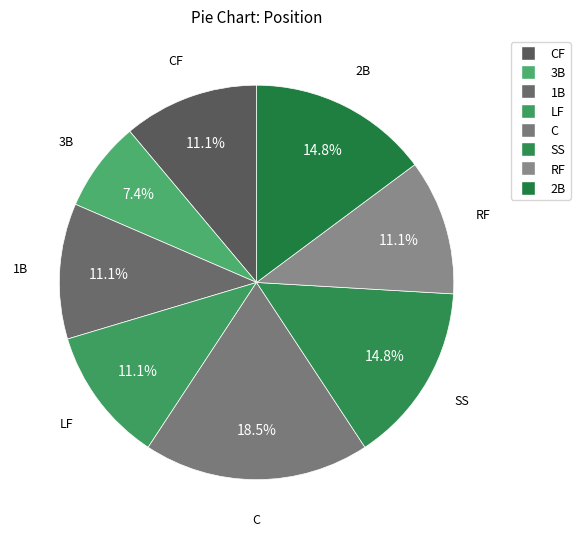

Count the number of slices in the pie.

8